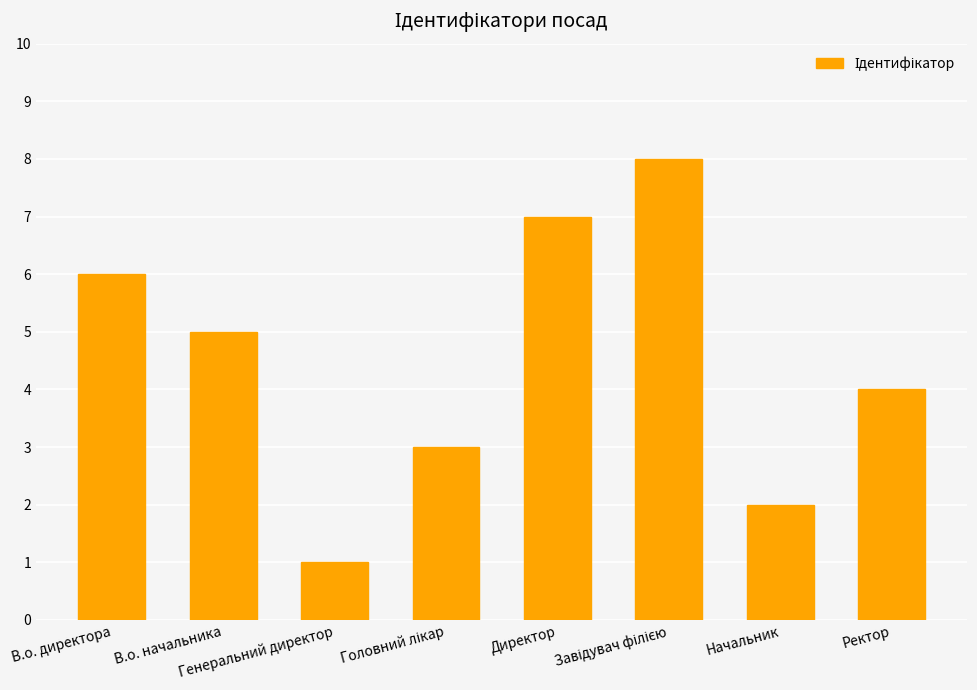

Approximately how many times larger is the value at В.о. начальника compared to Генеральний директор?

5.0